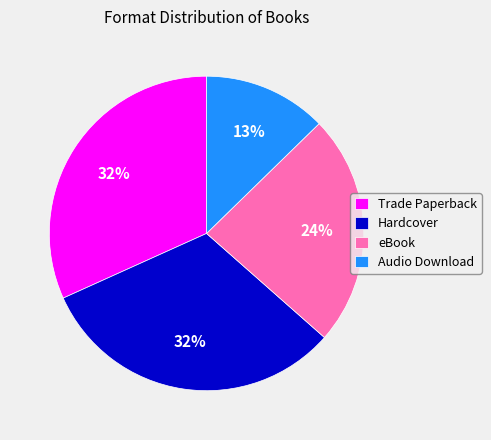

Is there any slice that represents more than half of the pie?

No